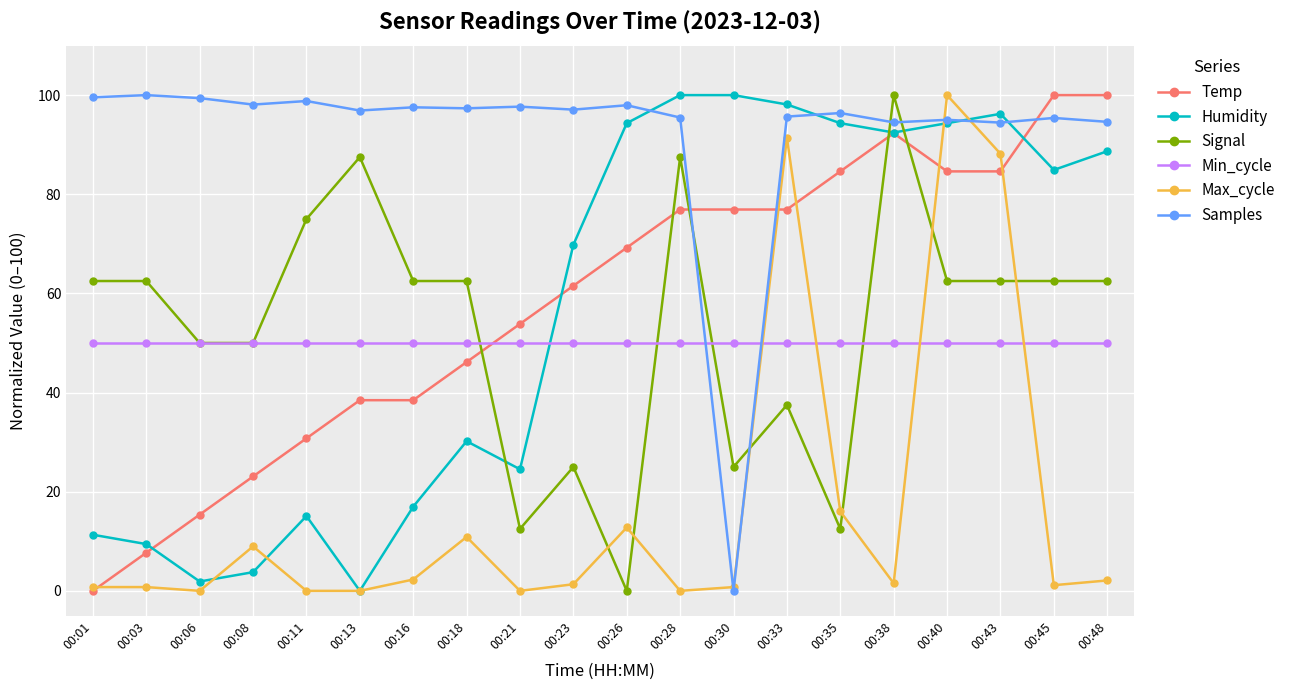

At which category is the sum across all series the highest?

00:40